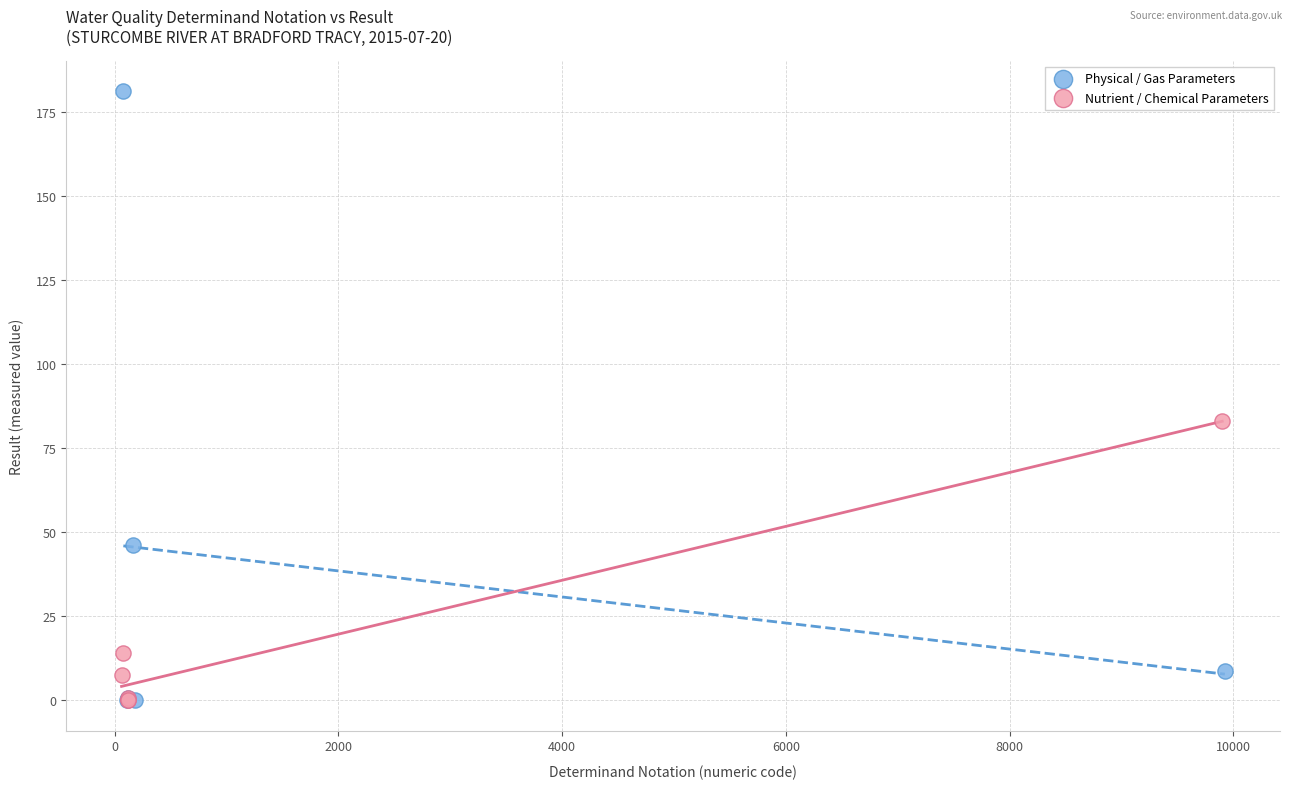

Which series contains the highest Y value?

Physical / Gas Parameters